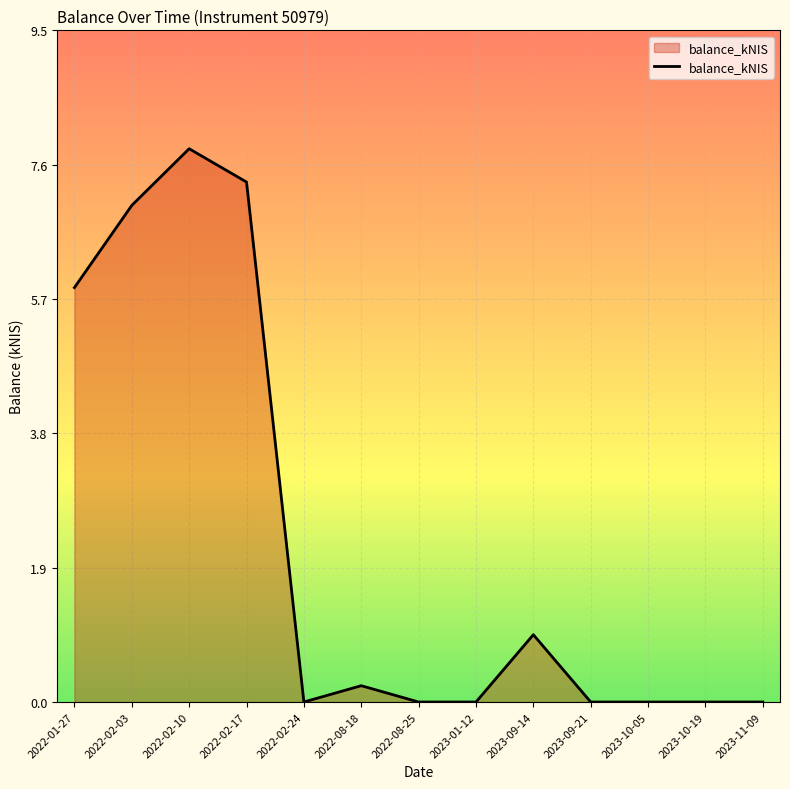

Which has a higher value, 2022-08-25 or 2022-01-27?

2022-01-27